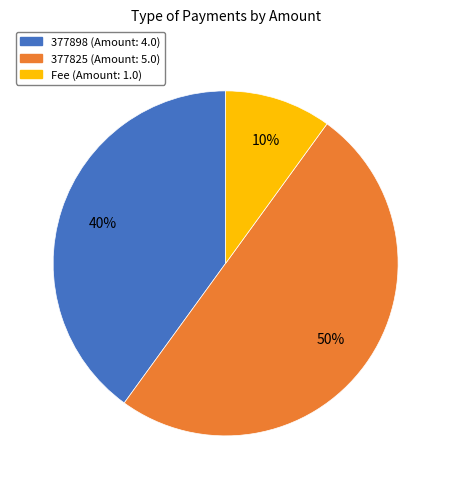

Between 377898 and Fee, which is larger?

377898